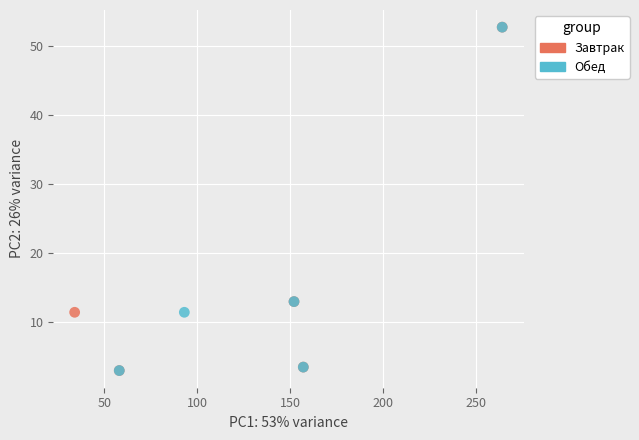

What are all the series names shown in the legend?

Завтрак, Обед